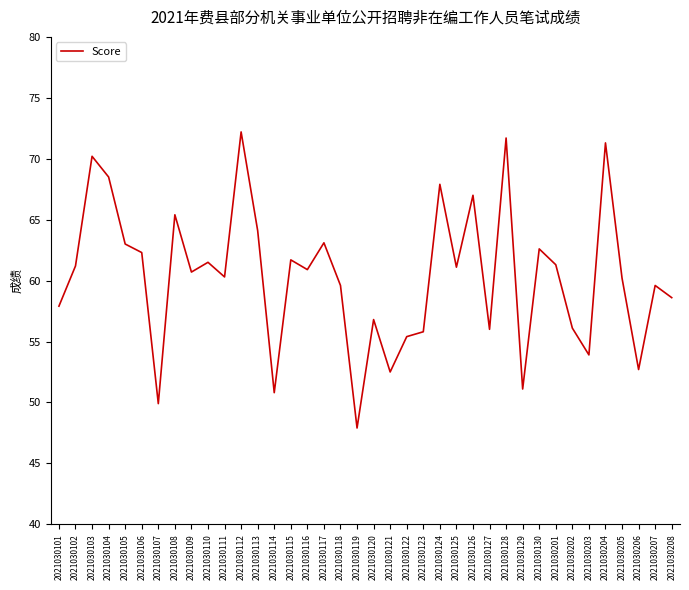

Which has a higher value, 2021030125 or 2021030112?

2021030112